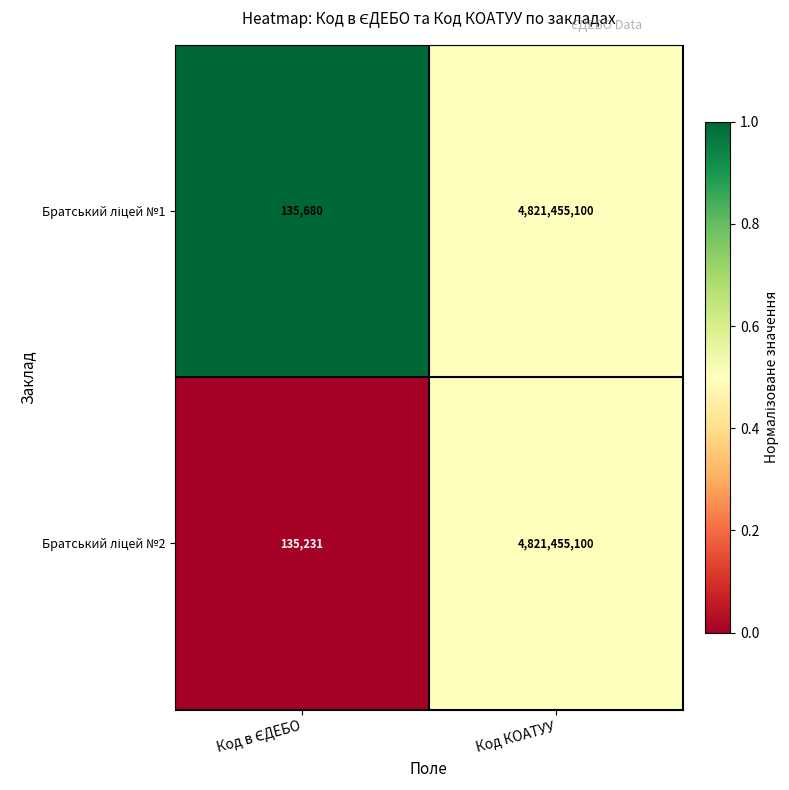

Which category has the highest value across all series?

Код КОАТУУ